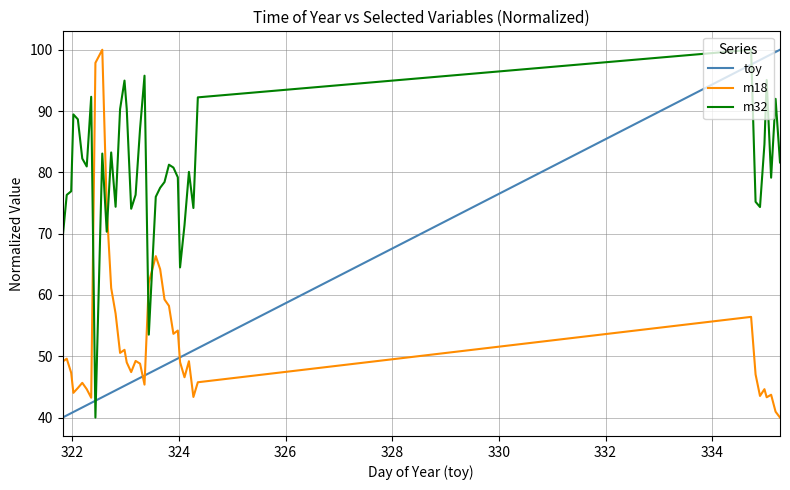

True or false: m32 and m18 cross at least once.

True